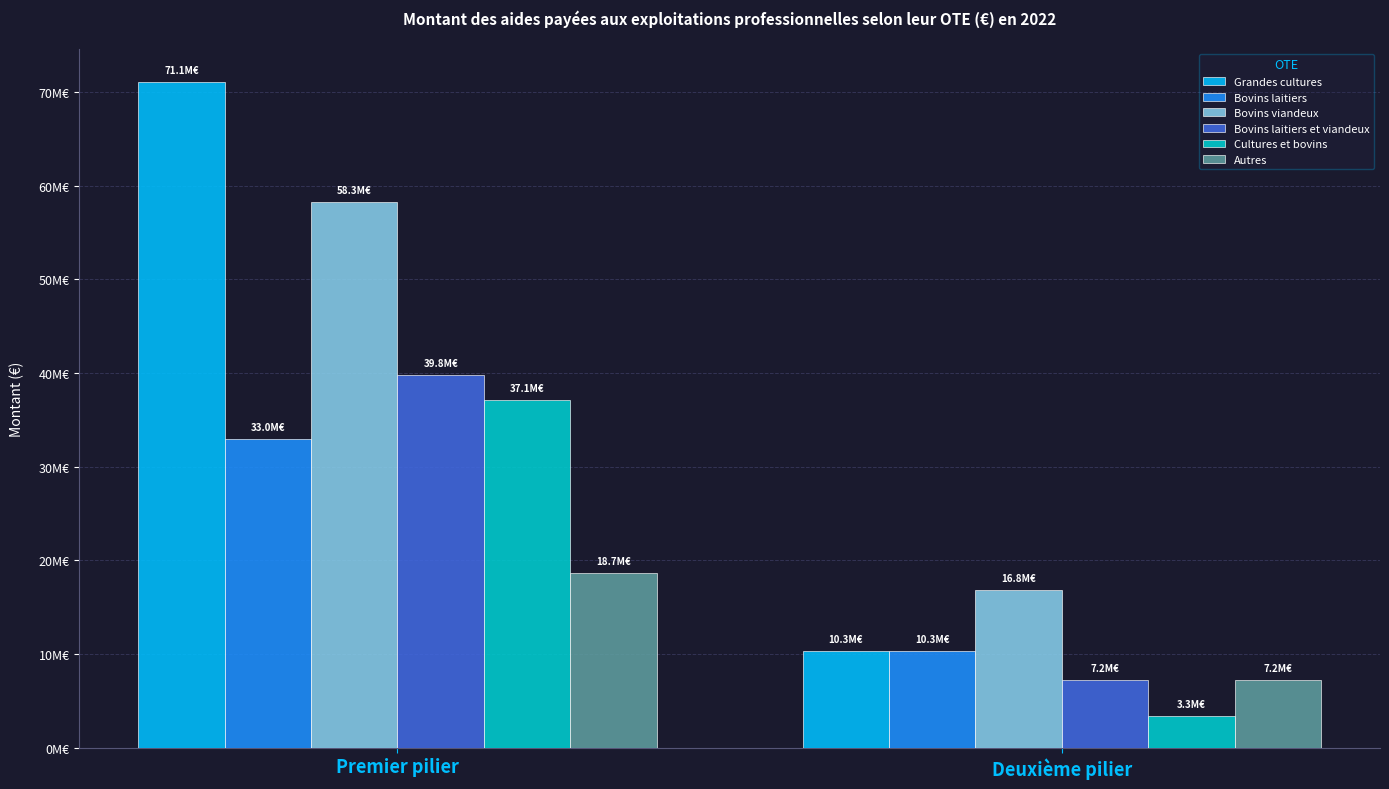

Are the bars horizontal?

No